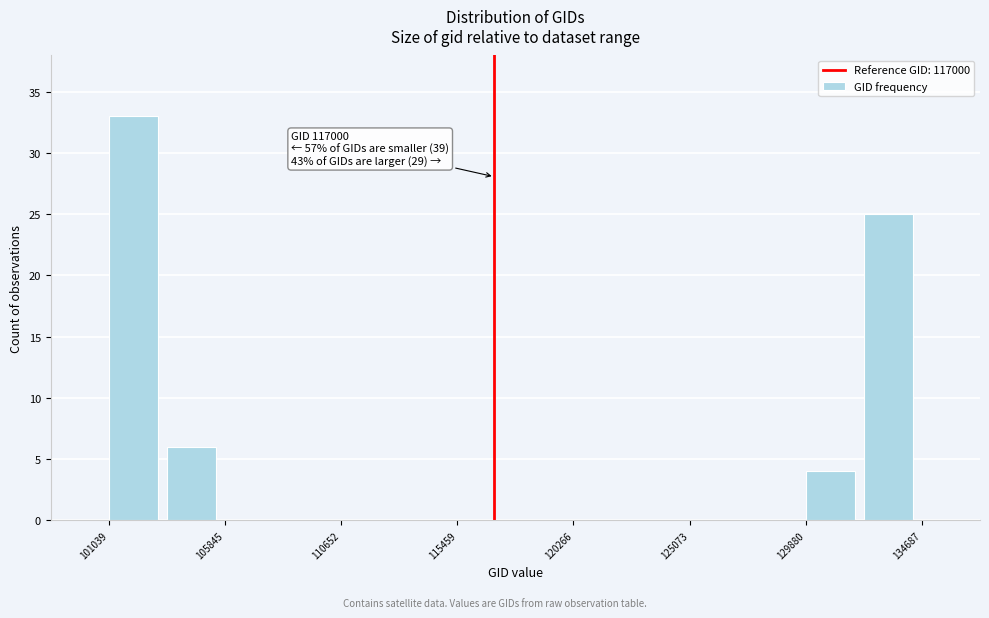

Which range on the x-axis has the tallest bar?

101000 to 103500